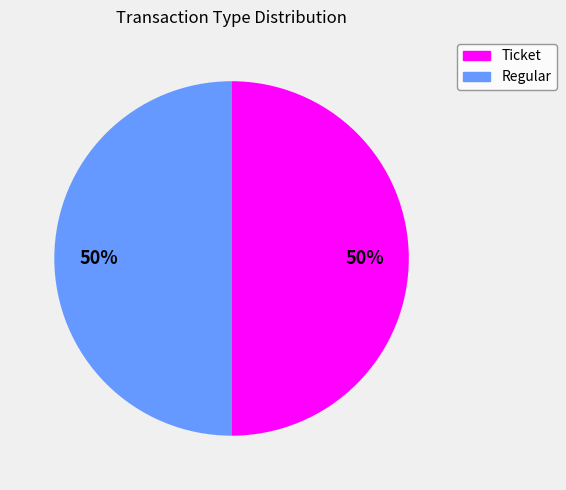

What is the ratio of the value at Regular to the value at Ticket?

1.0